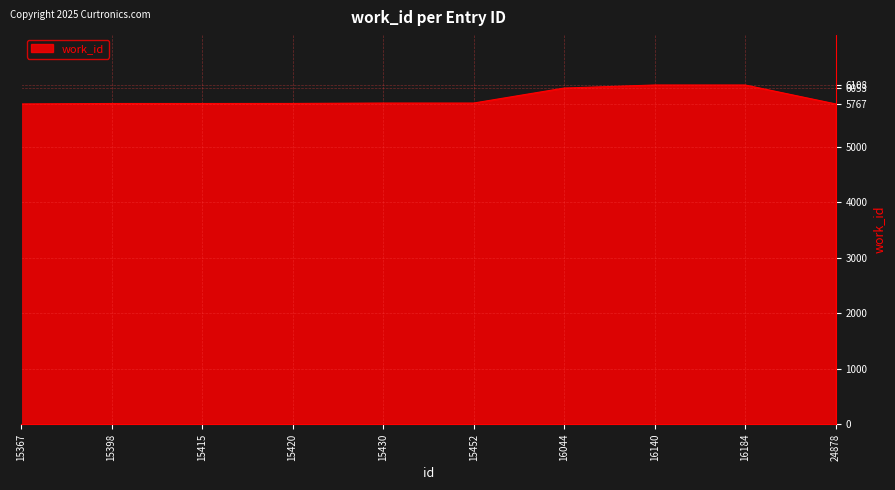

Between 16140 and 15420, which is larger?

16140